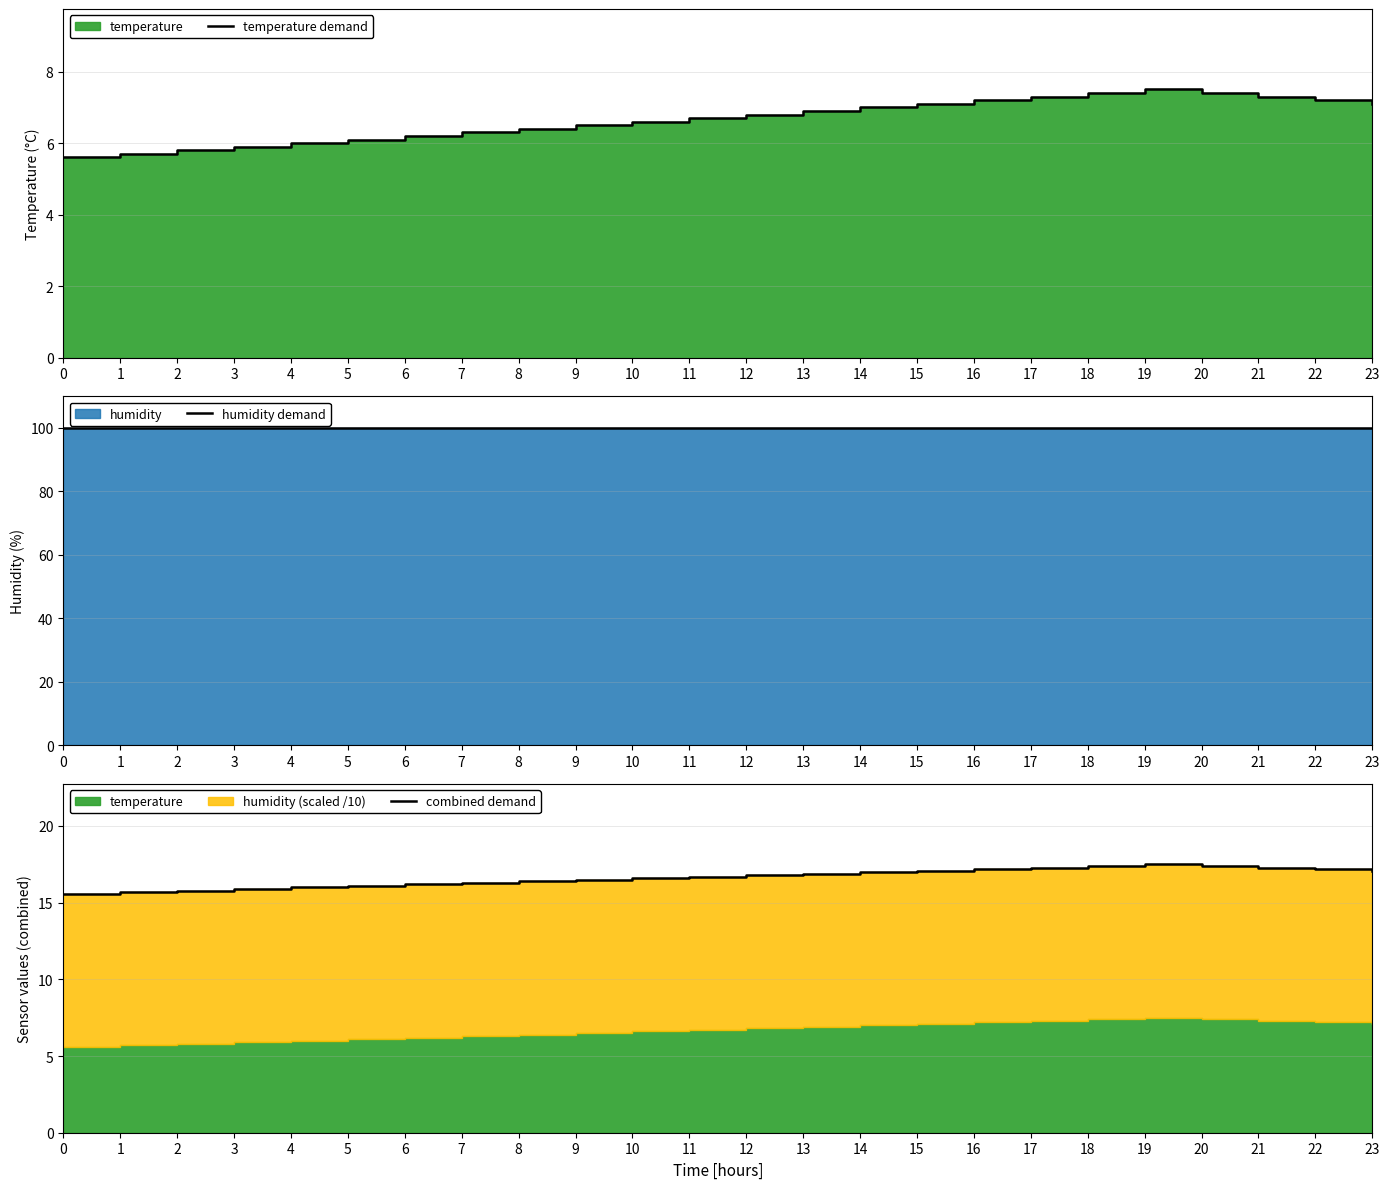

Reading right to left, extract all data points from this chart.

temperature demand: 23=7.1	22=7.2	21=7.3	20=7.4	19=7.5	18=7.4	17=7.3	16=7.2	15=7.1	14=7.0	13=6.9	12=6.8	11=6.7	10=6.6	9=6.5	8=6.4	7=6.3	6=6.2	5=6.1	4=6.0	3=5.9	2=5.8	1=5.7	0=5.6
humidity demand: 23=99.9	22=99.9	21=99.9	20=99.9	19=99.9	18=99.9	17=99.9	16=99.9	15=99.9	14=99.9	13=99.9	12=99.9	11=99.9	10=99.9	9=99.9	8=99.9	7=99.9	6=99.9	5=99.9	4=99.9	3=99.9	2=99.9	1=99.9	0=99.9
combined demand: 23=17.1	22=17.2	21=17.3	20=17.4	19=17.5	18=17.4	17=17.3	16=17.2	15=17.1	14=17.0	13=16.9	12=16.8	11=16.7	10=16.6	9=16.5	8=16.4	7=16.3	6=16.2	5=16.1	4=16.0	3=15.9	2=15.8	1=15.7	0=15.6